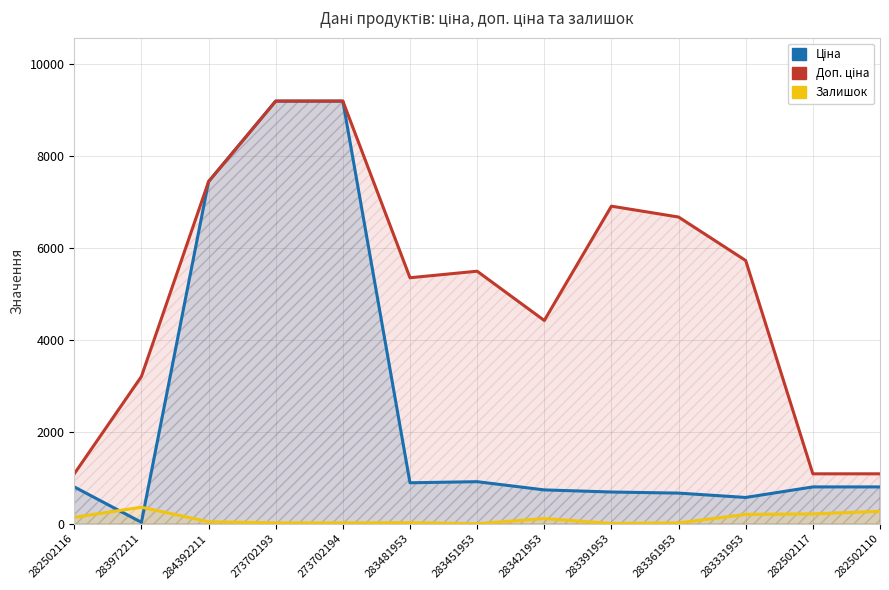

Rank the series by their maximum value, from highest to lowest.

Ціна, Доп. ціна, Залишок